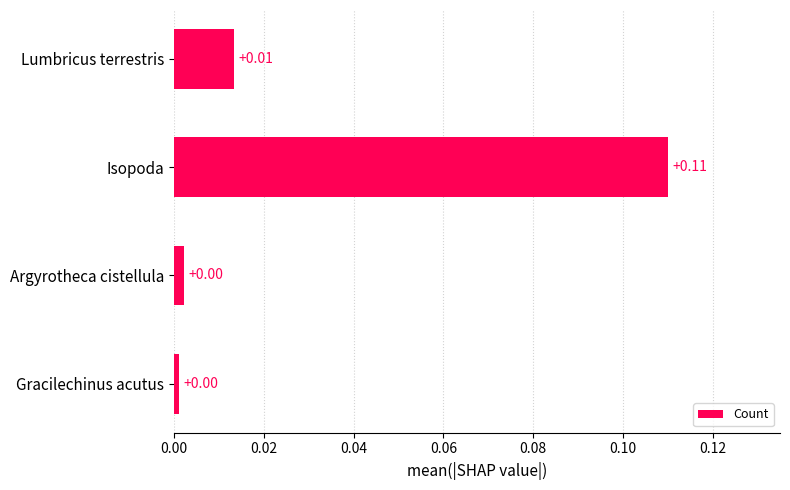

Which label corresponds to the largest value in the chart?

Isopoda